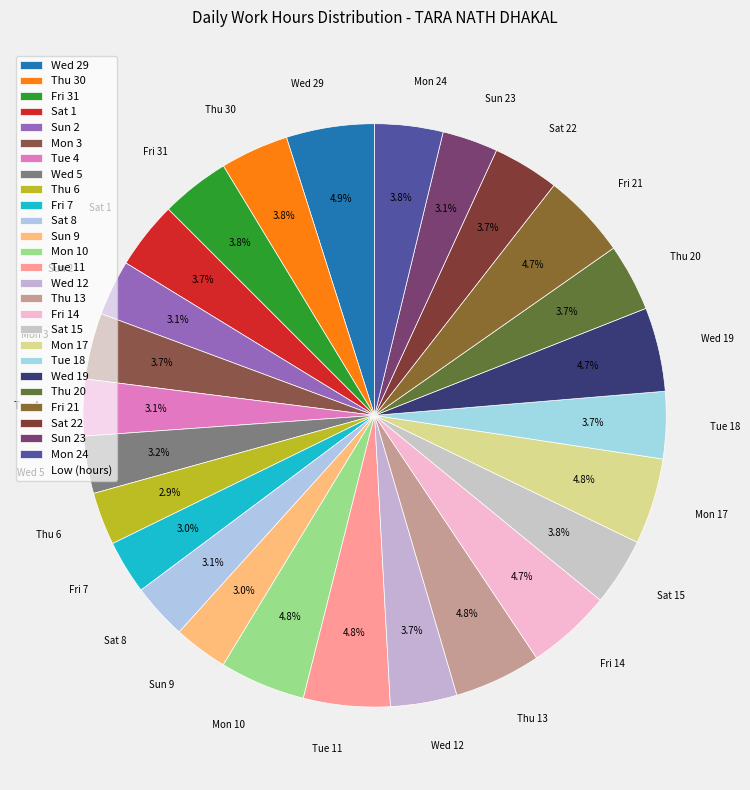

Does Wed 12 account for over 50% of the chart?

No